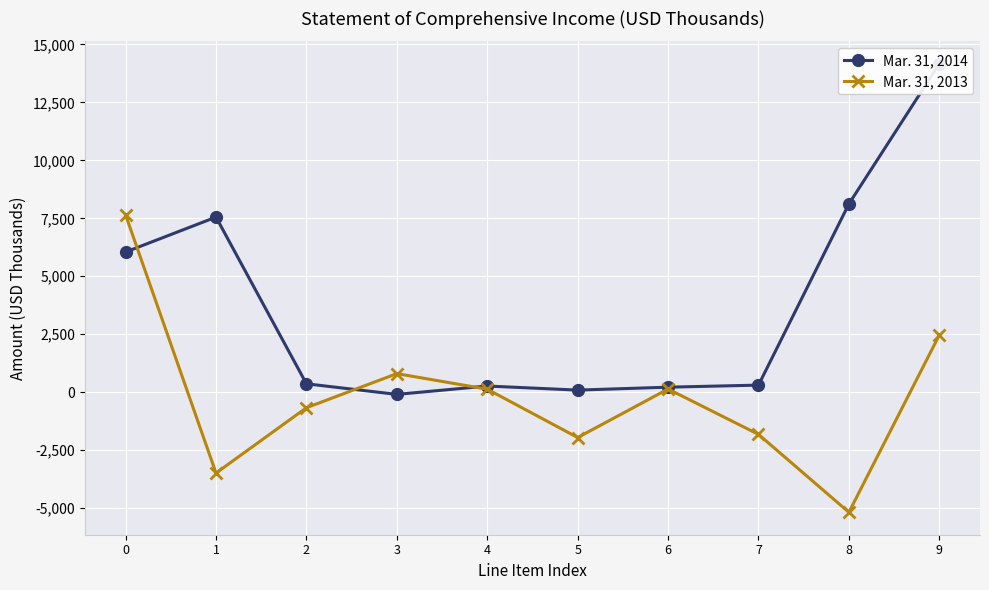

After their last crossing, which series has the higher values: Mar. 31, 2013 or Mar. 31, 2014?

Mar. 31, 2014